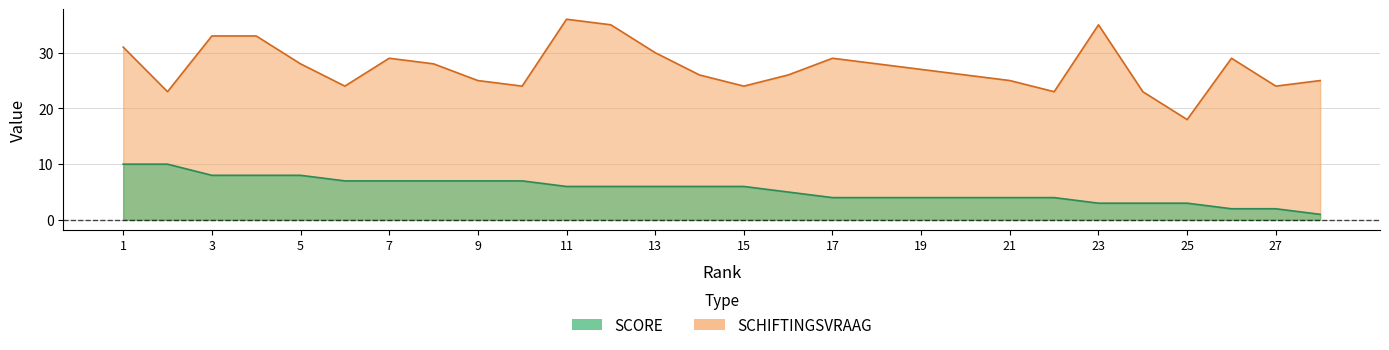

Does the chart display data point markers on the line(s)?

No